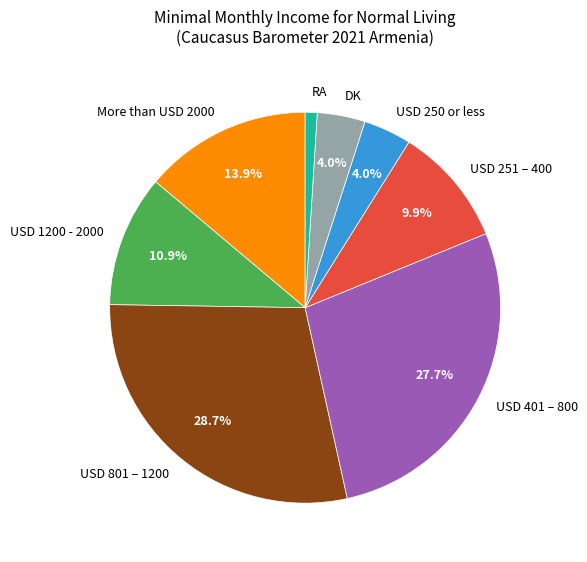

What percentage is NOT represented by USD 401 – 800?

72.3%